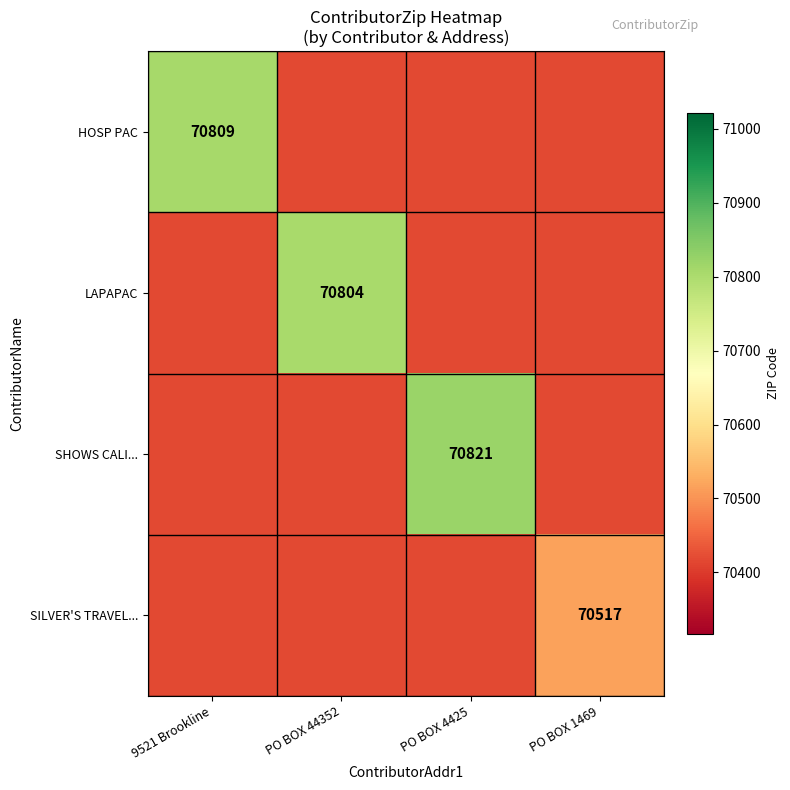

True or false: HOSP PAC has a value of 70809 at 9521 Brookline.

True